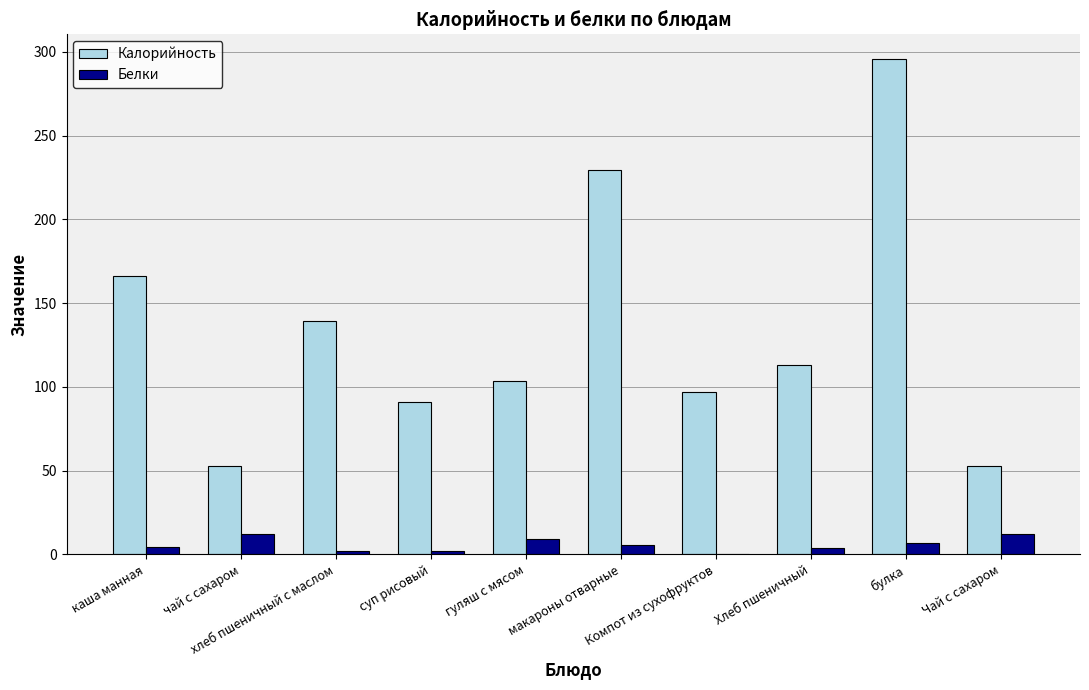

What is the sum of the Белки values at каша манная and чай с сахаром?

16.4